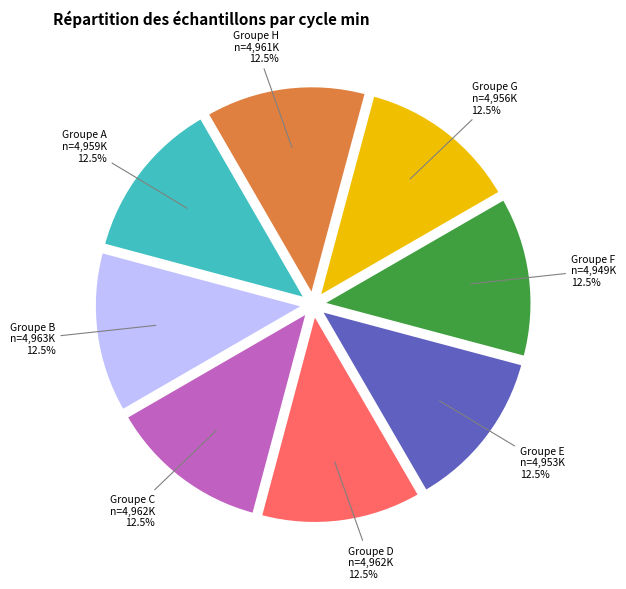

Is there a majority slice in this chart?

No